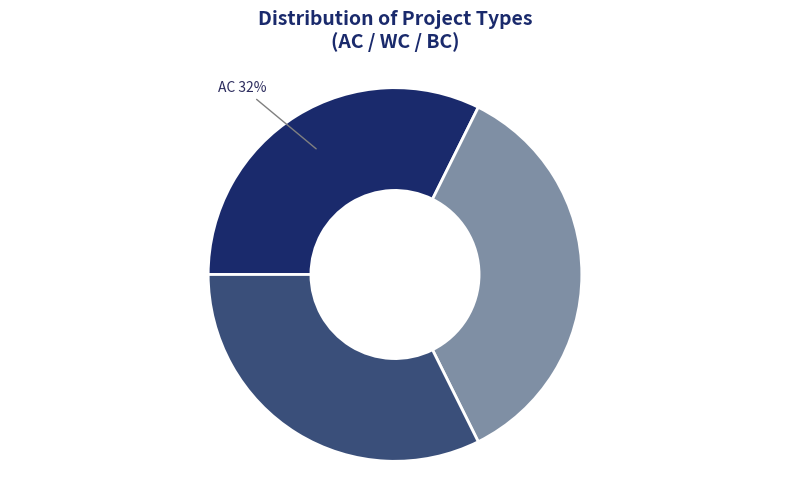

Is there a majority slice in this chart?

No